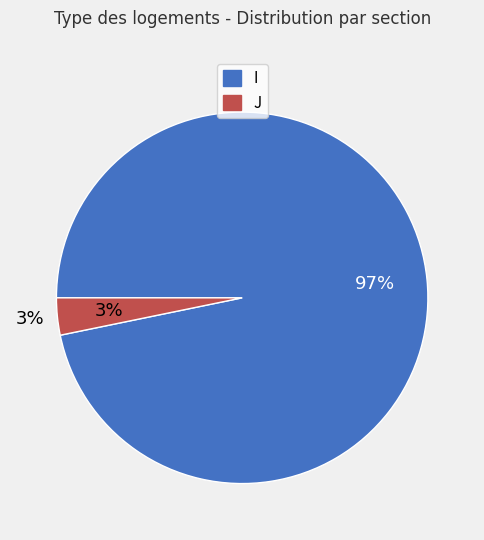

What percentage is NOT represented by I?

3.2%